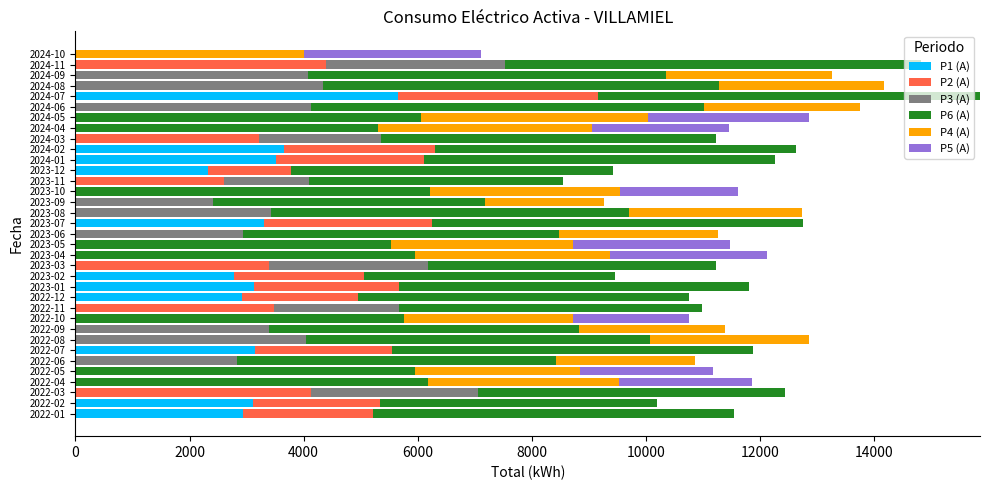

What are all the series names shown in the legend?

P1 (A), P2 (A), P3 (A), P6 (A), P4 (A), P5 (A)